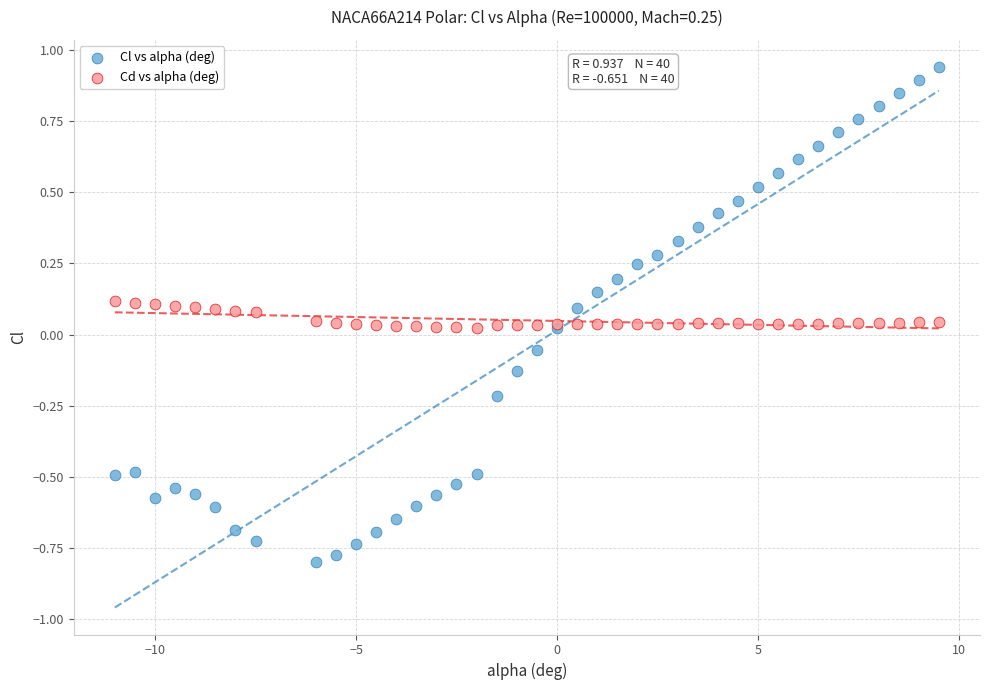

Which series has the widest spread of Y values?

Cl vs alpha (deg)